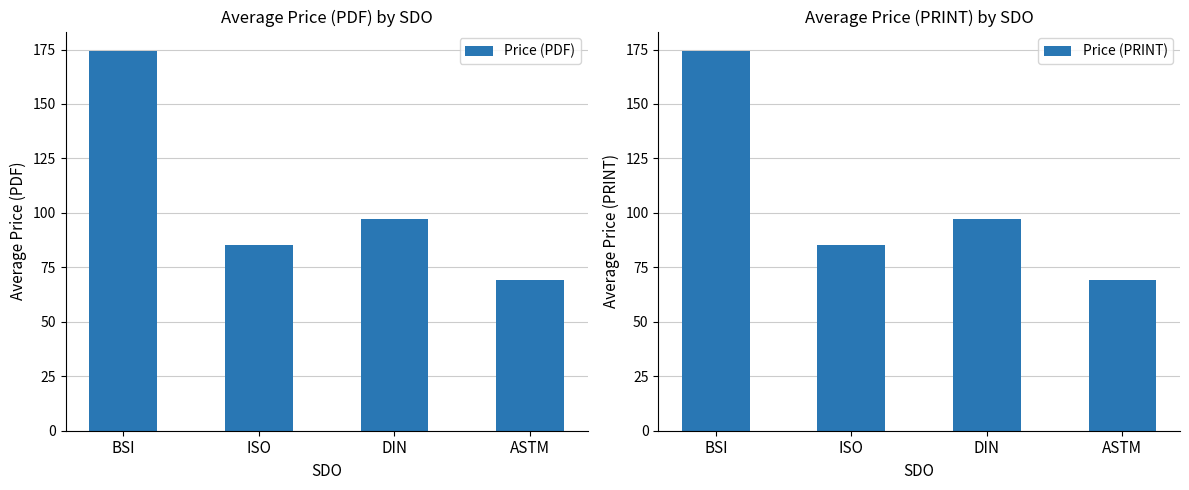

Which series has the largest range (max minus min)?

Price (PDF)